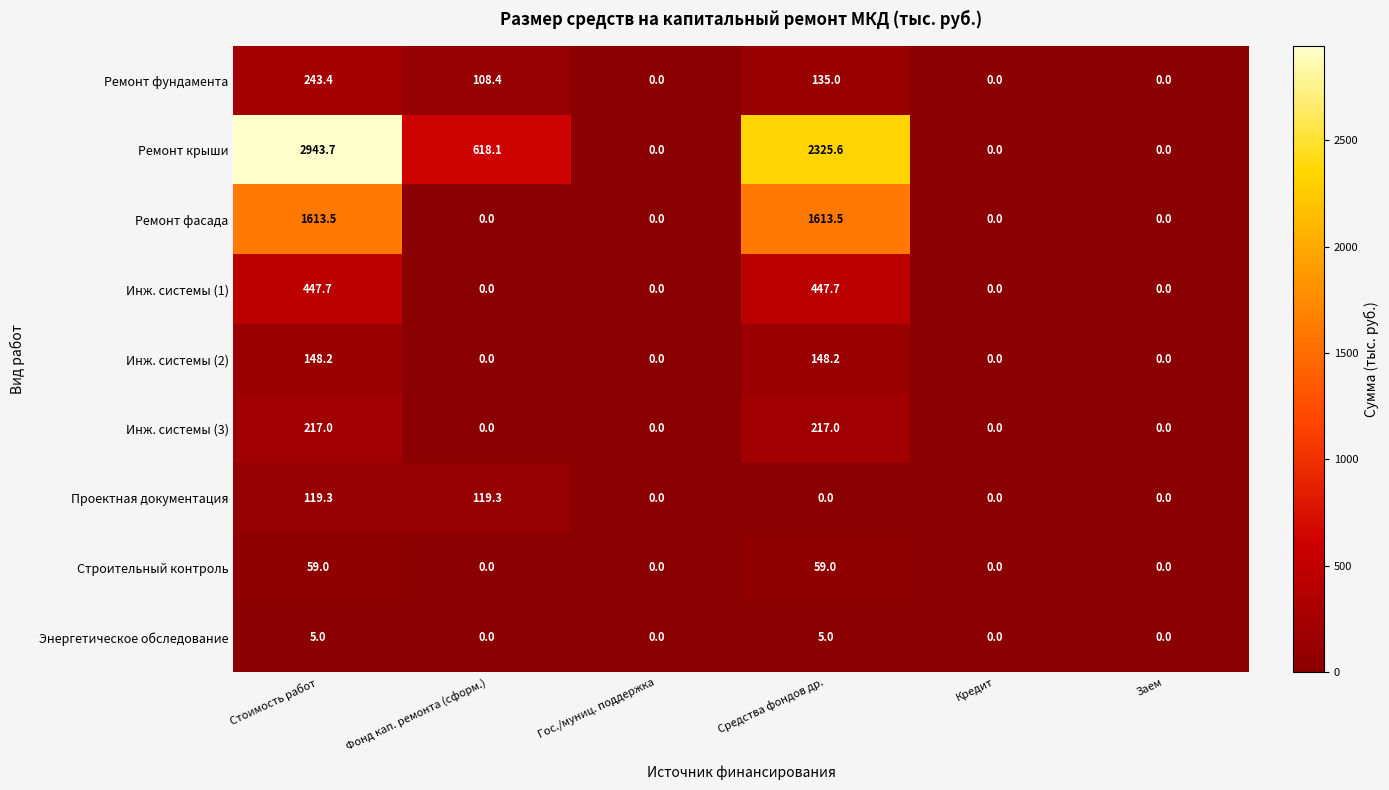

What is the sum of all Энергетическое обследование values?

10.0